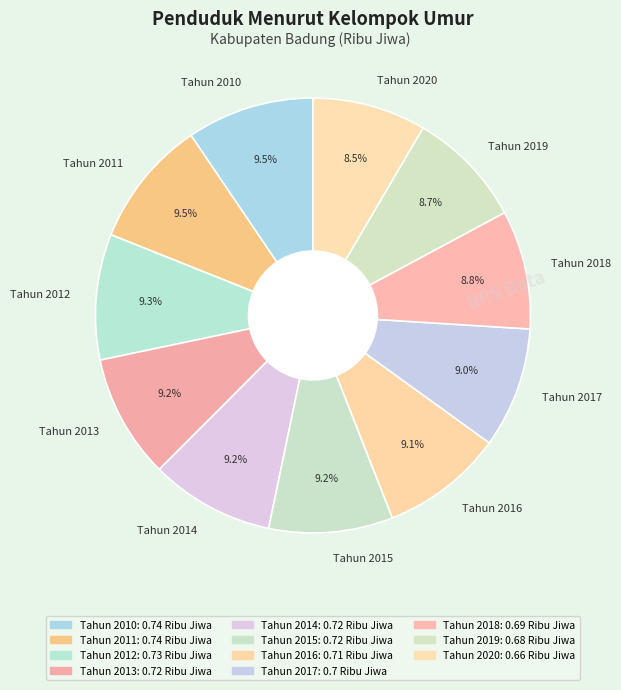

The Tahun 2015 slice represents 3% of the pie. True or false?

False